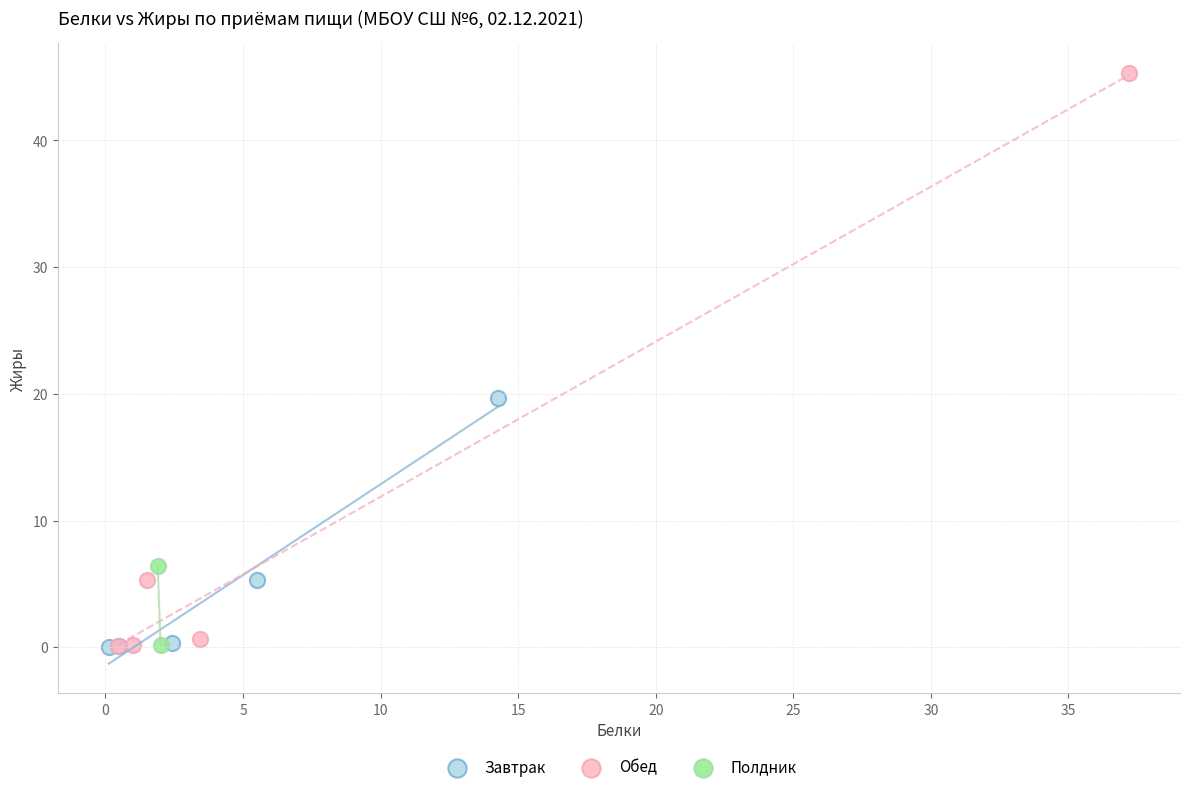

Which series has the largest Y range (max minus min)?

Обед